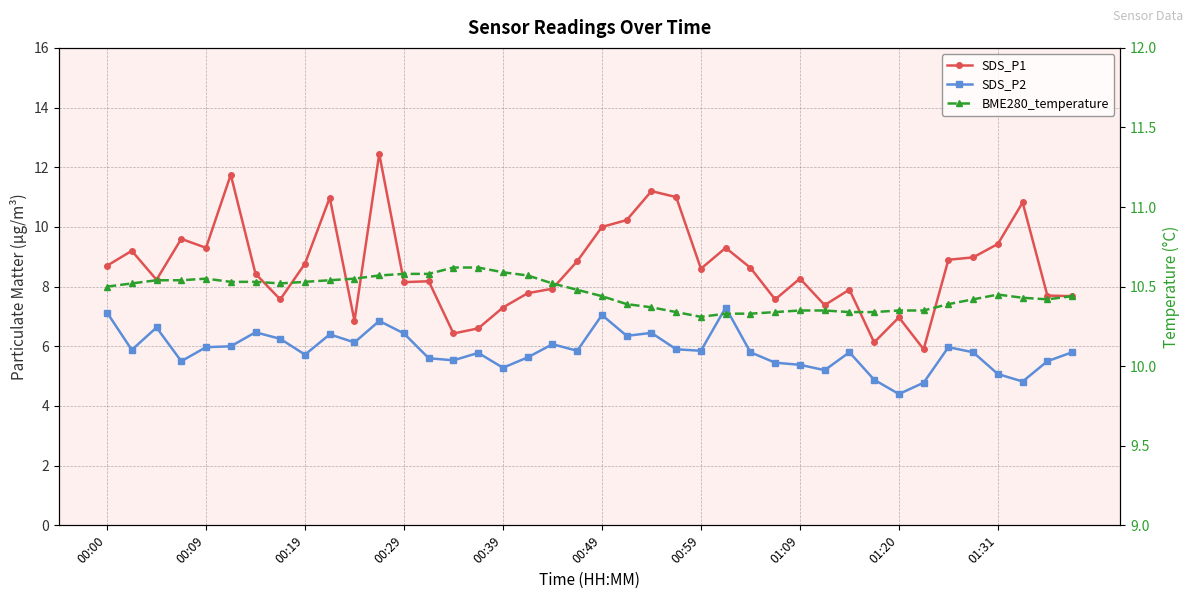

What is the average value of the SDS_P1 series?

8.6